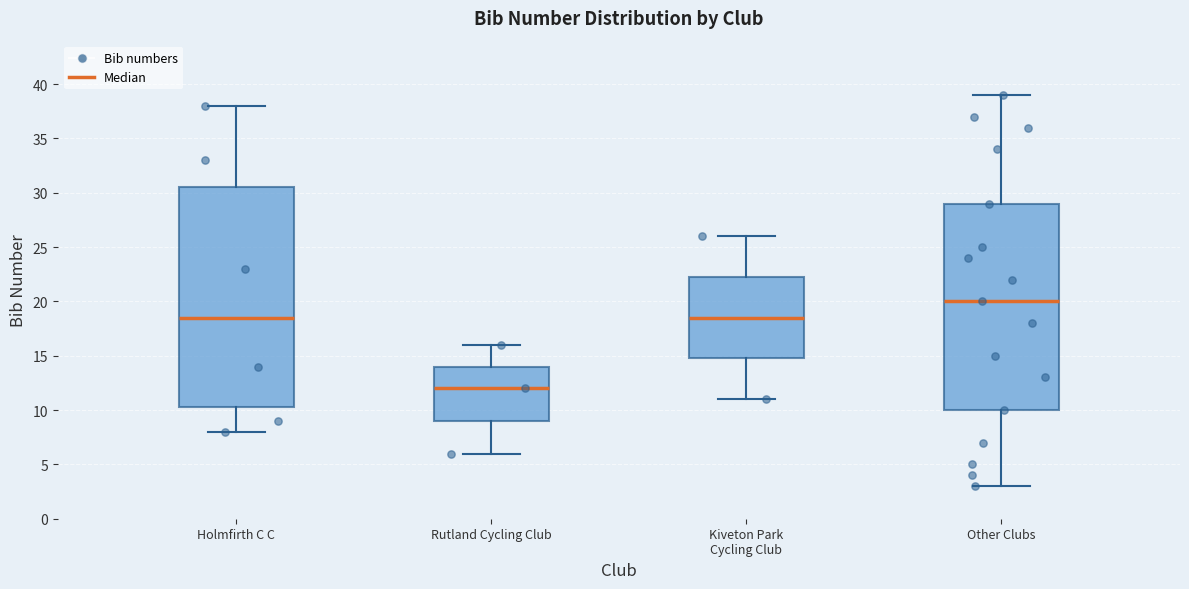

Which box's median line is the lowest?

Rutland Cycling Club